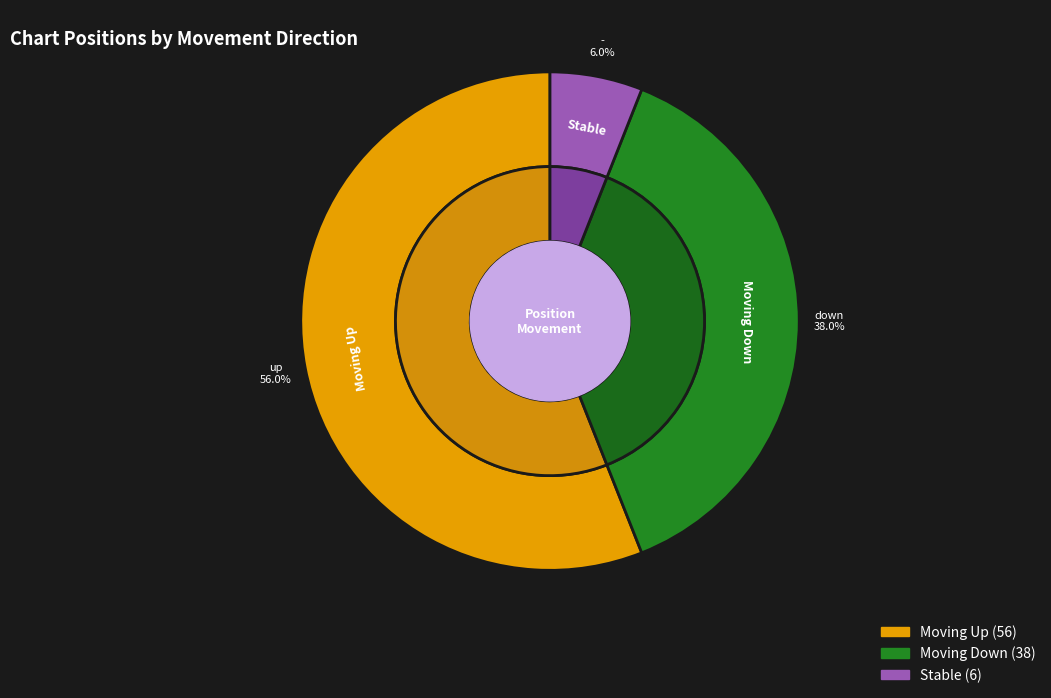

Does down account for over 50% of the chart?

No